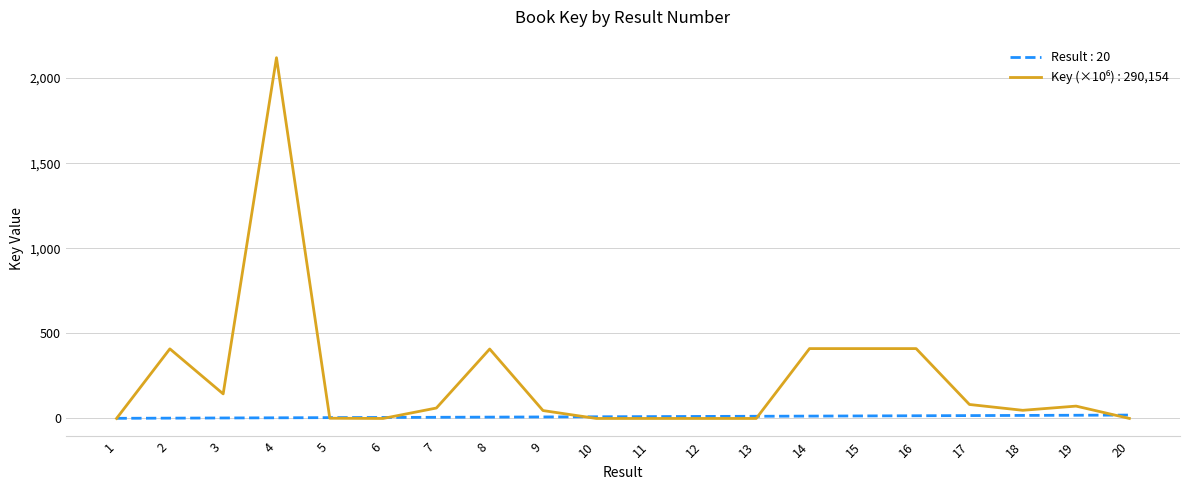

Does the chart have visible grid lines?

Yes